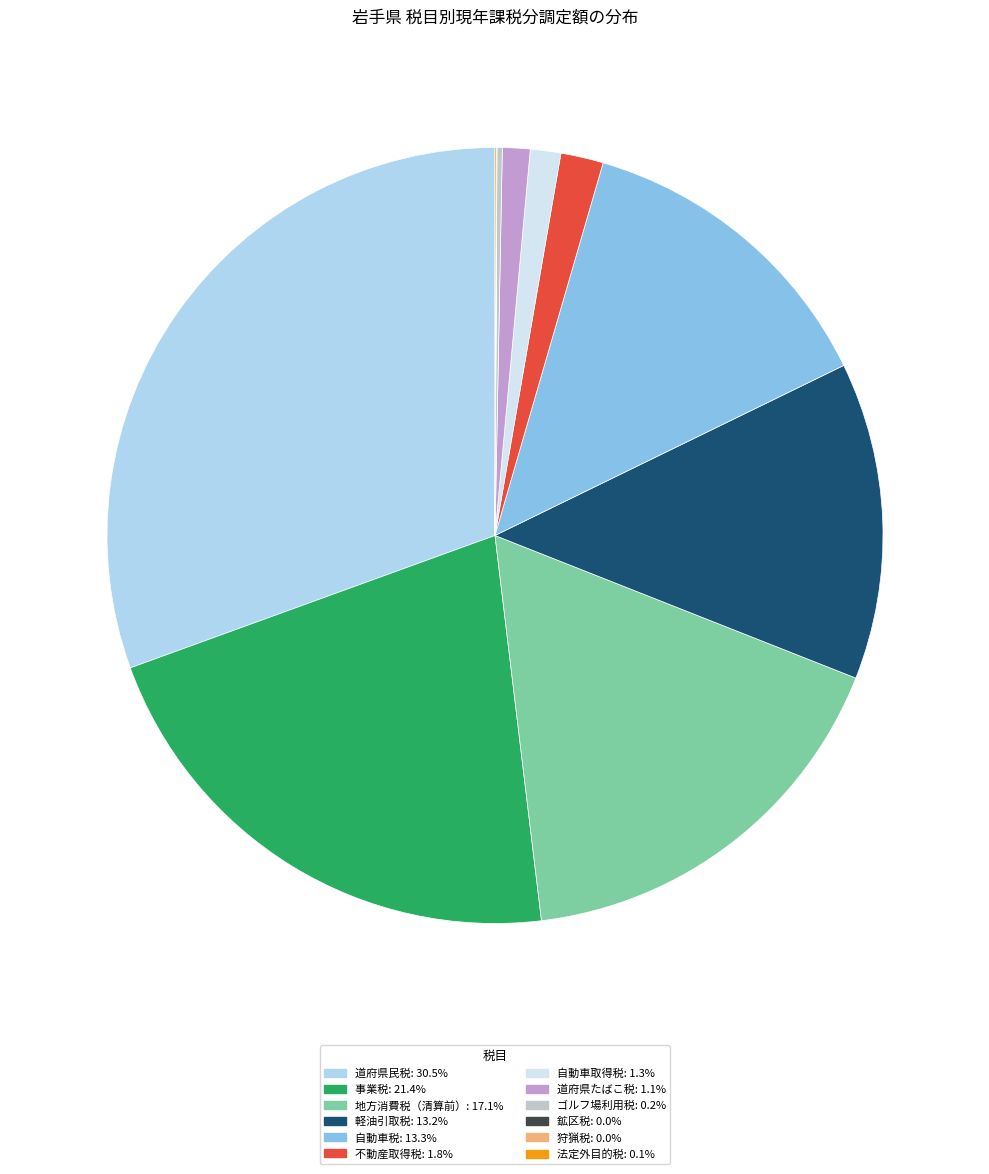

Is there a majority slice in this chart?

No